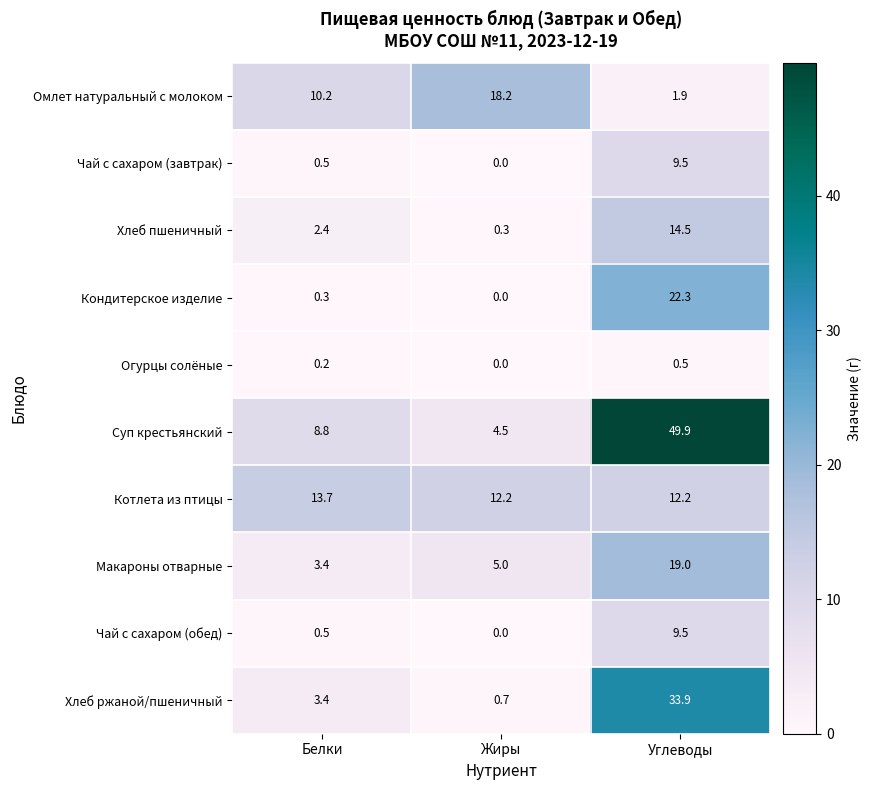

Which label corresponds to the largest value in the chart?

Углеводы